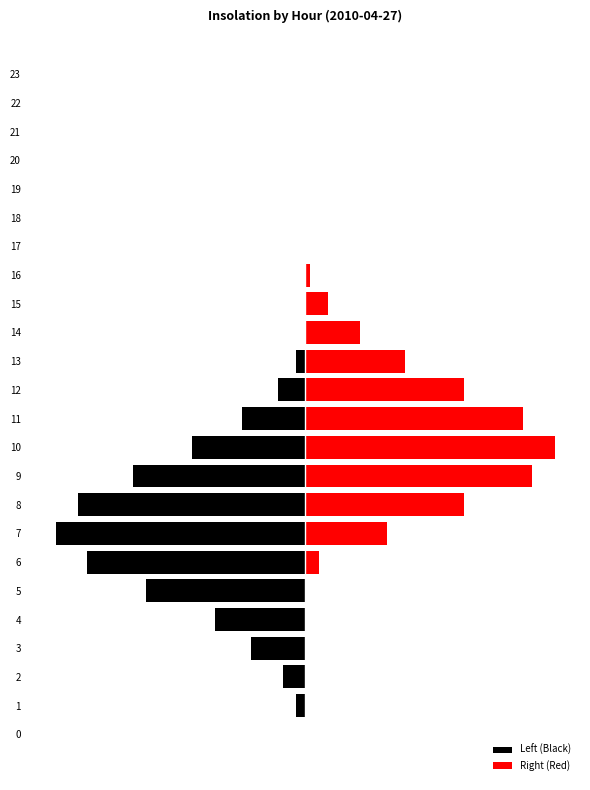

Which series has the widest spread of values?

Left (Black)